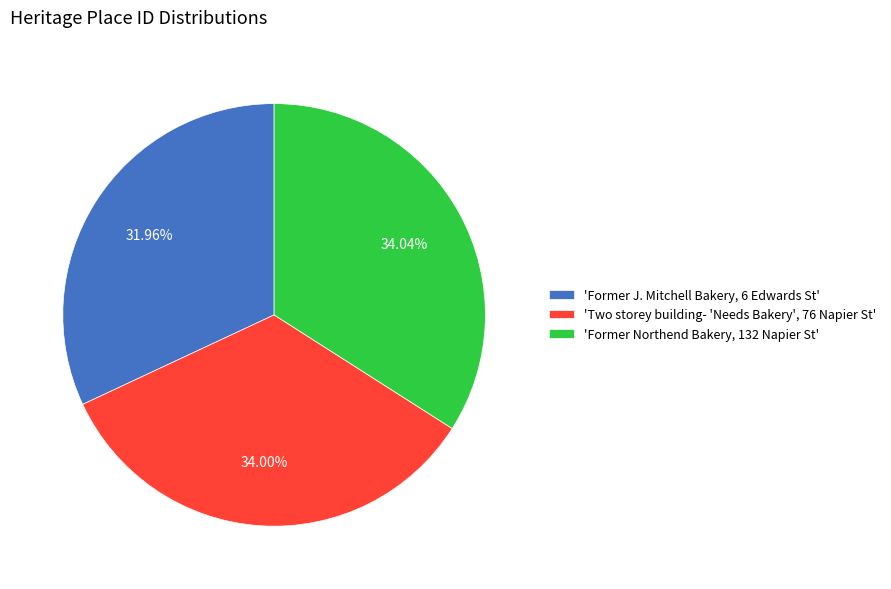

Is there a majority slice in this chart?

No